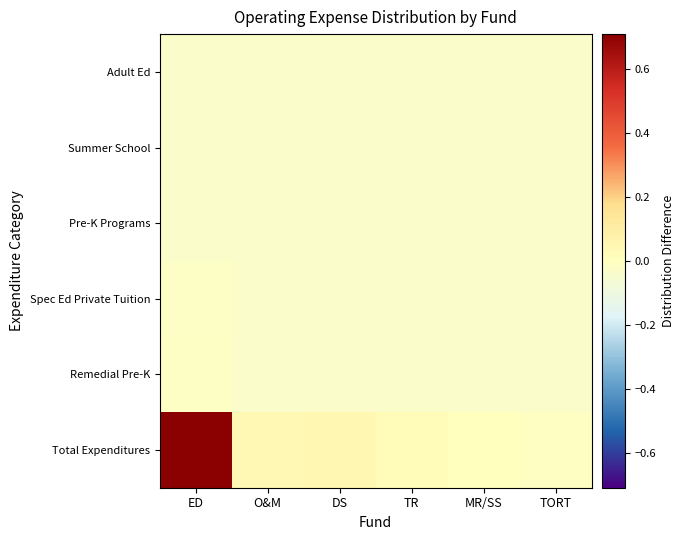

What is the difference between the highest and lowest values at ED?

0.7